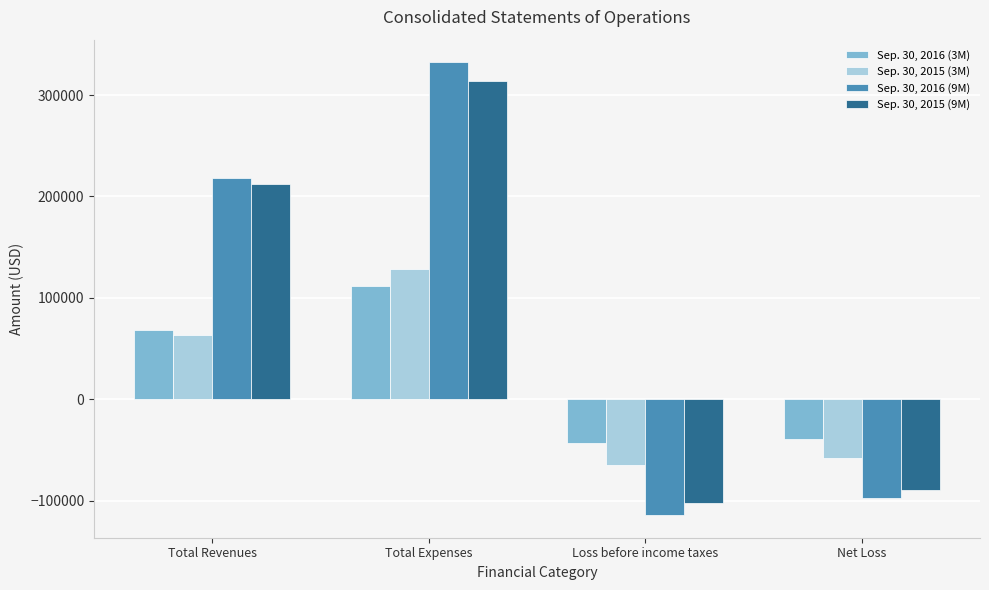

What is the difference between the highest and lowest values at Total Revenues?

154239